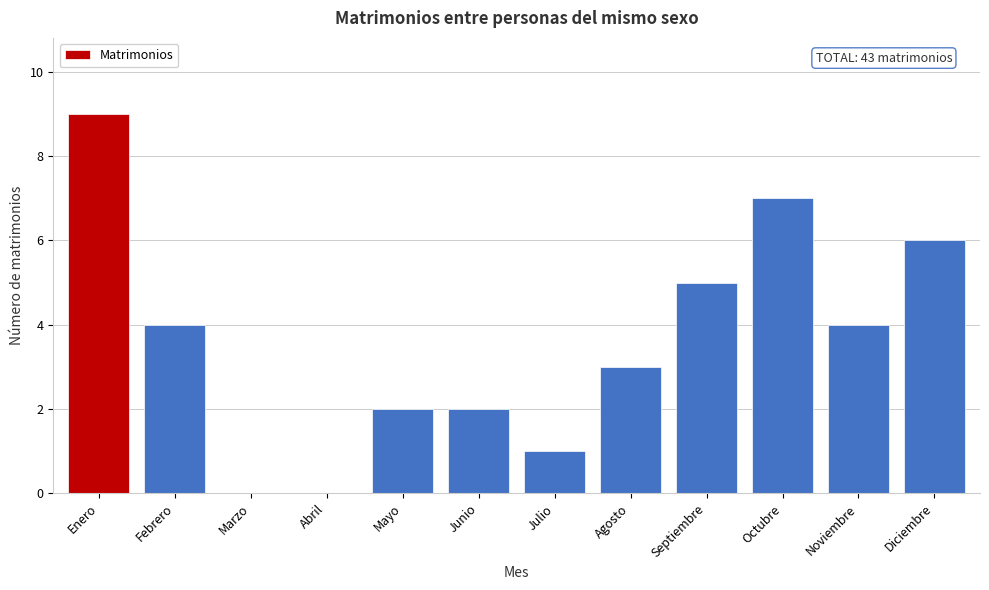

Reading left to right, extract all data points from this chart.

Enero=9	Febrero=4	Marzo=0	Abril=0	Mayo=2	Junio=2	Julio=1	Agosto=3	Septiembre=5	Octubre=7	Noviembre=4	Diciembre=6